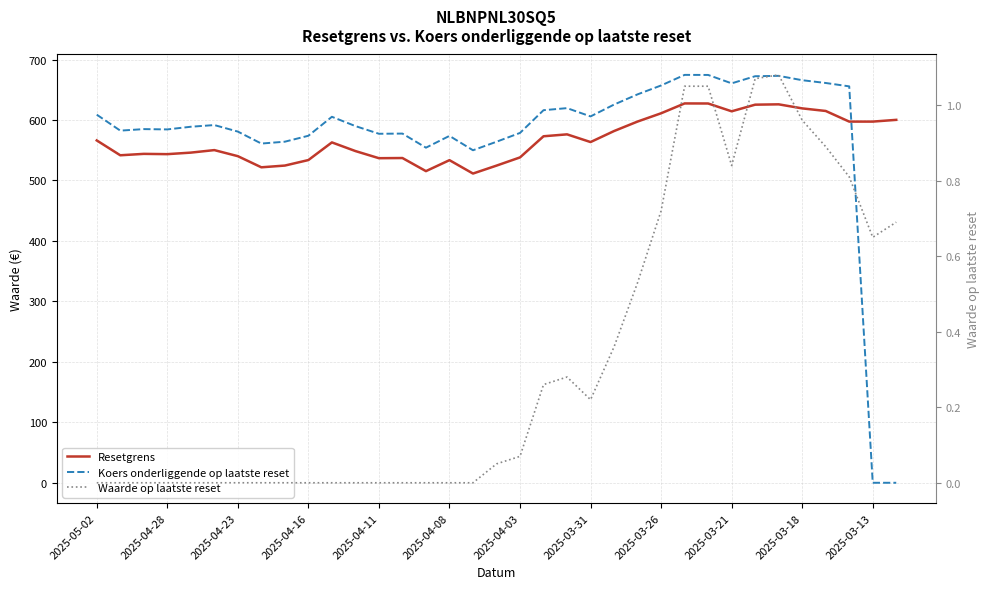

What are all the series names shown in the legend?

Resetgrens, Koers onderliggende op laatste reset, Waarde op laatste reset